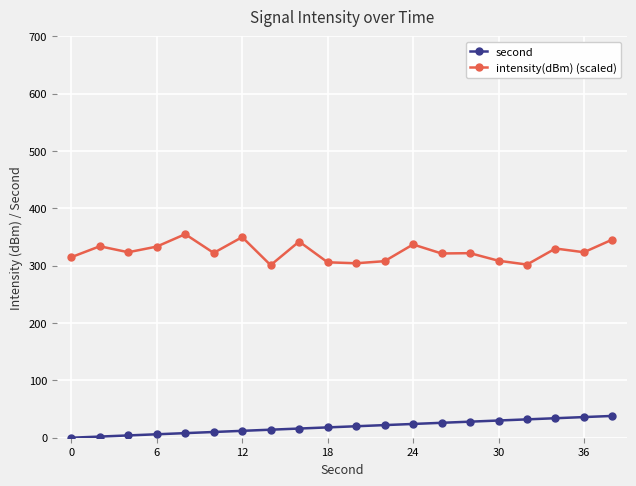

What is the lowest value of the intensity(dBm) (scaled) series?

300.9